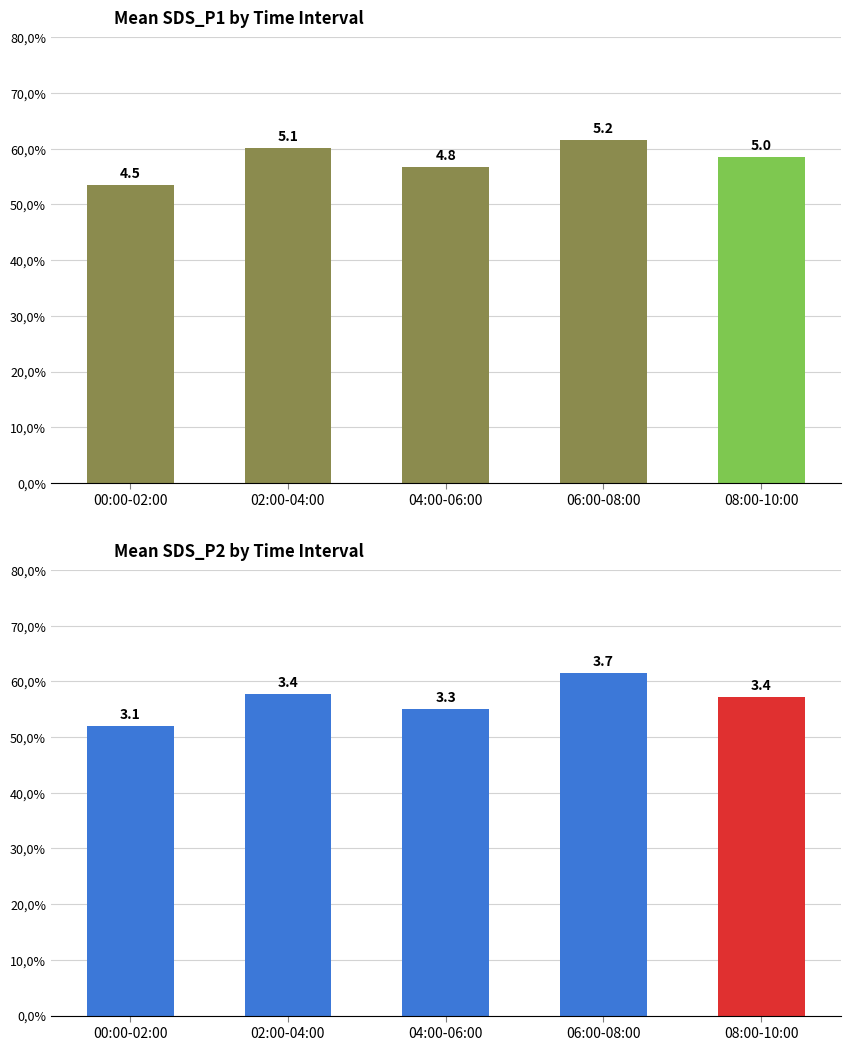

The SDS_P2 series shows 52.0 at 00:00-02:00. True or false?

True